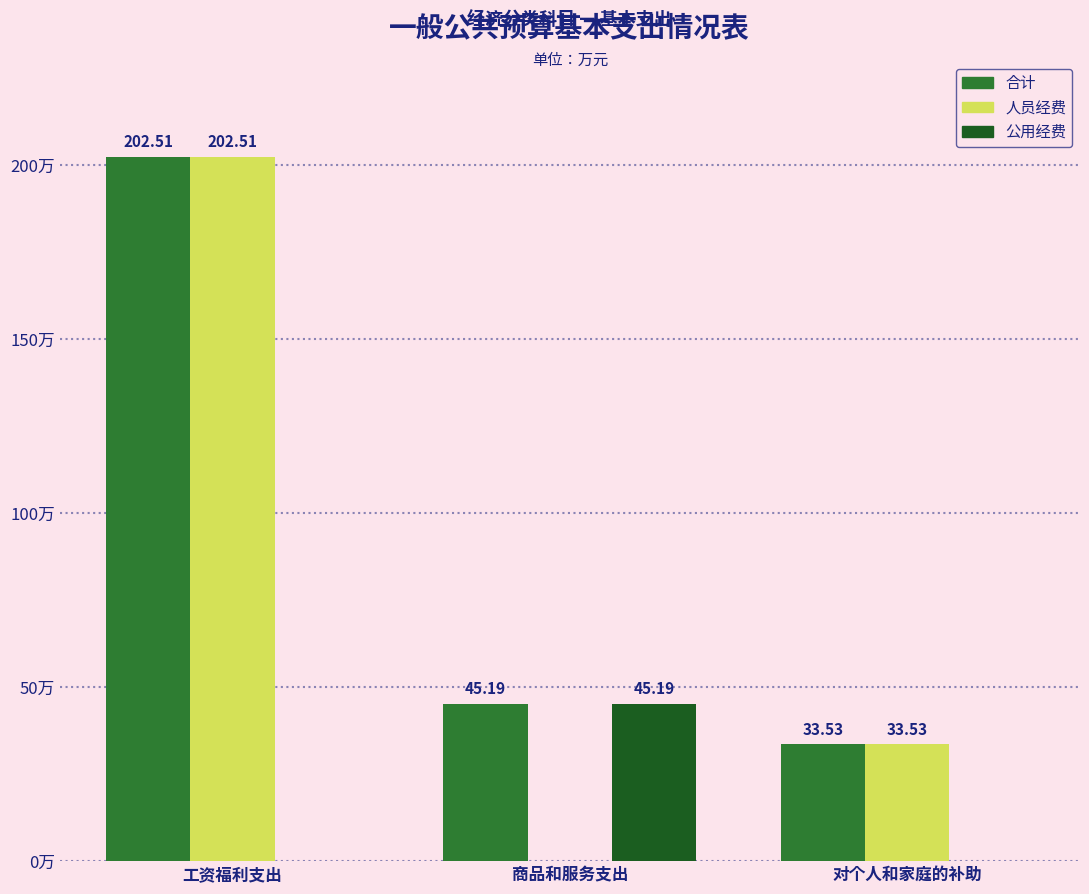

Where is 合计 nearest to the value 118?

商品和服务支出